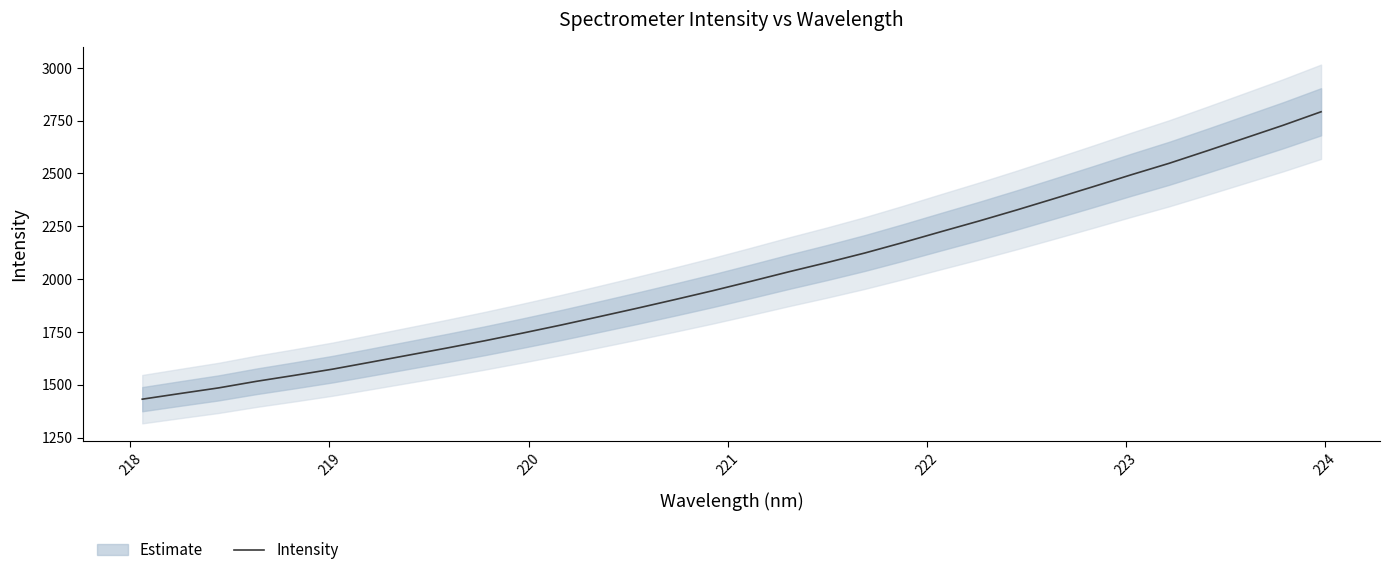

What is the highest value of the Intensity series?

2792.0